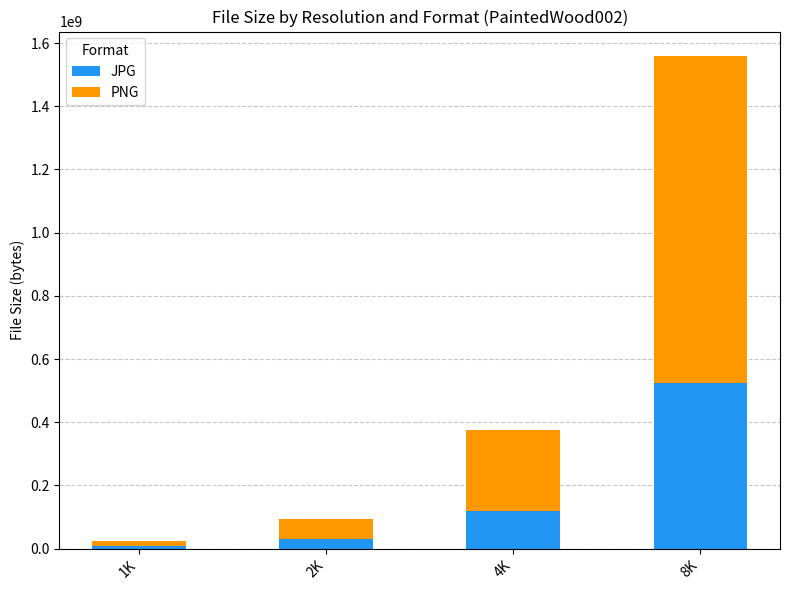

What is the maximum value for JPG?

522757769